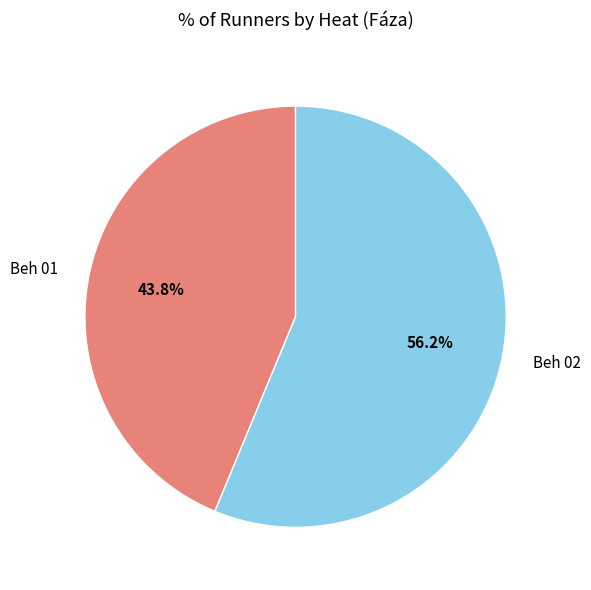

To the nearest percent, what is the average slice percentage?

50%